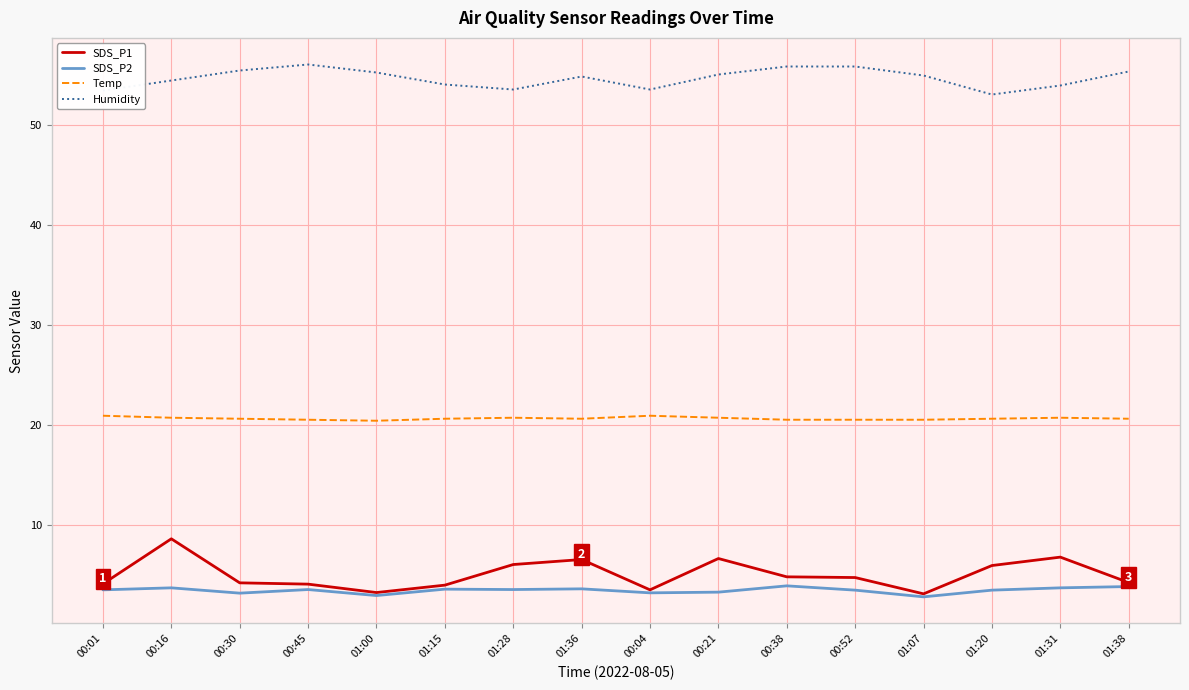

Rank the series by their maximum value, from highest to lowest.

Humidity, Temp, SDS_P1, SDS_P2